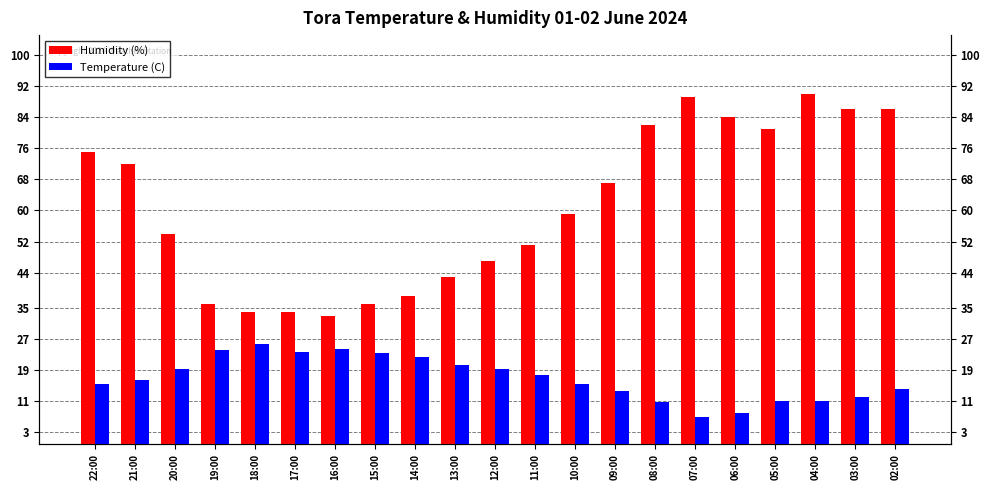

Rank the series by their average value, from lowest to highest.

Temperature (C), Humidity (%)